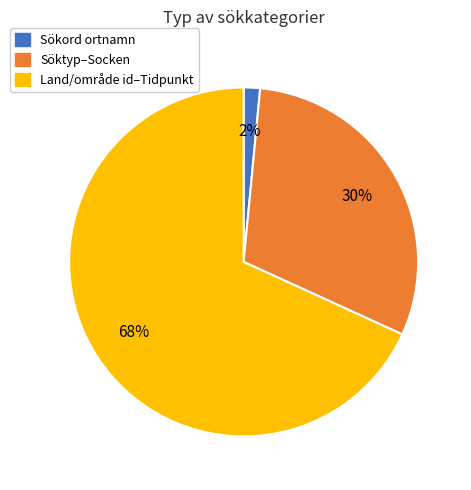

To the nearest percent, what percentage of the pie is Sökord ortnamn?

2%